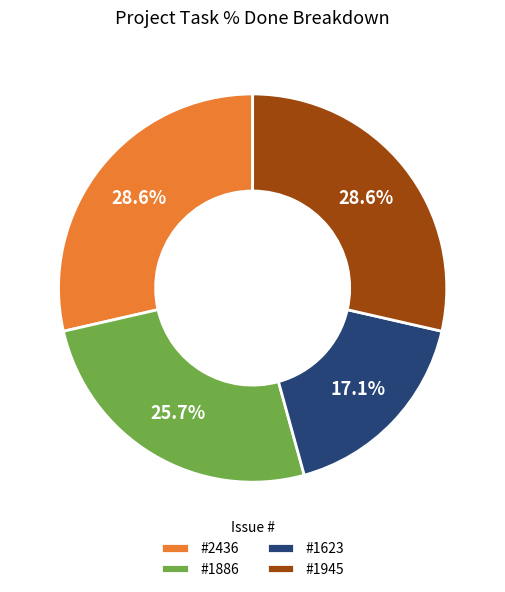

Which category has the smallest portion of the pie?

#1623